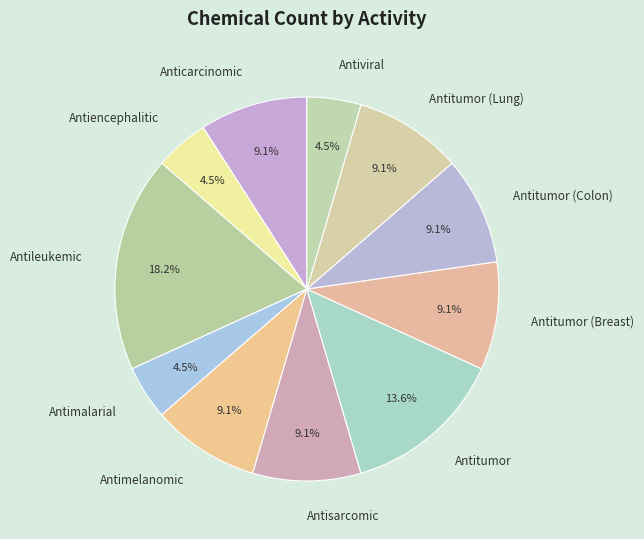

Which category has the biggest portion of the pie?

Antileukemic